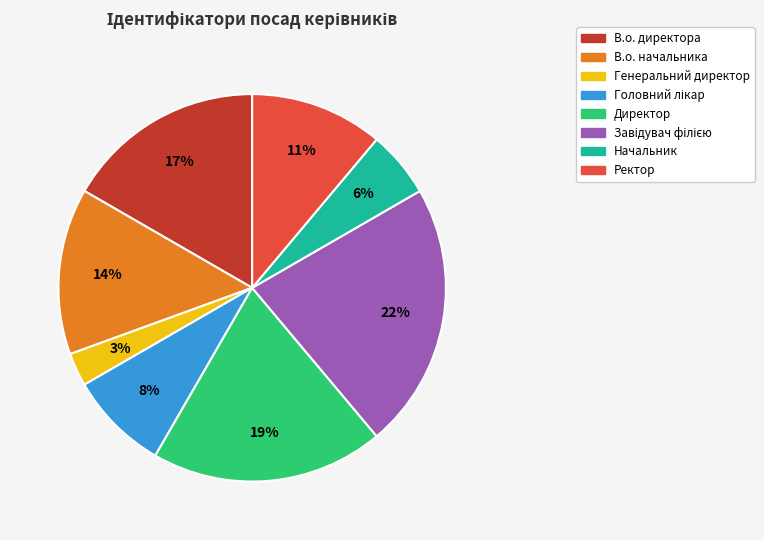

To the nearest percent, what percentage of the pie is Начальник?

6%